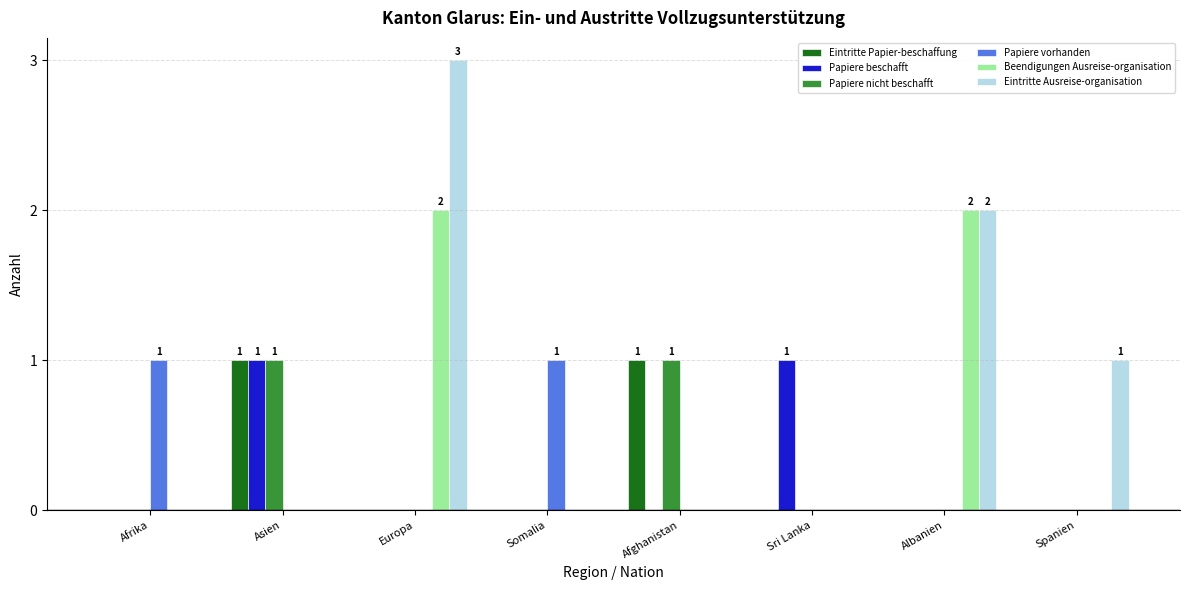

Which series has the largest total across all categories?

Eintritte Ausreise-organisation